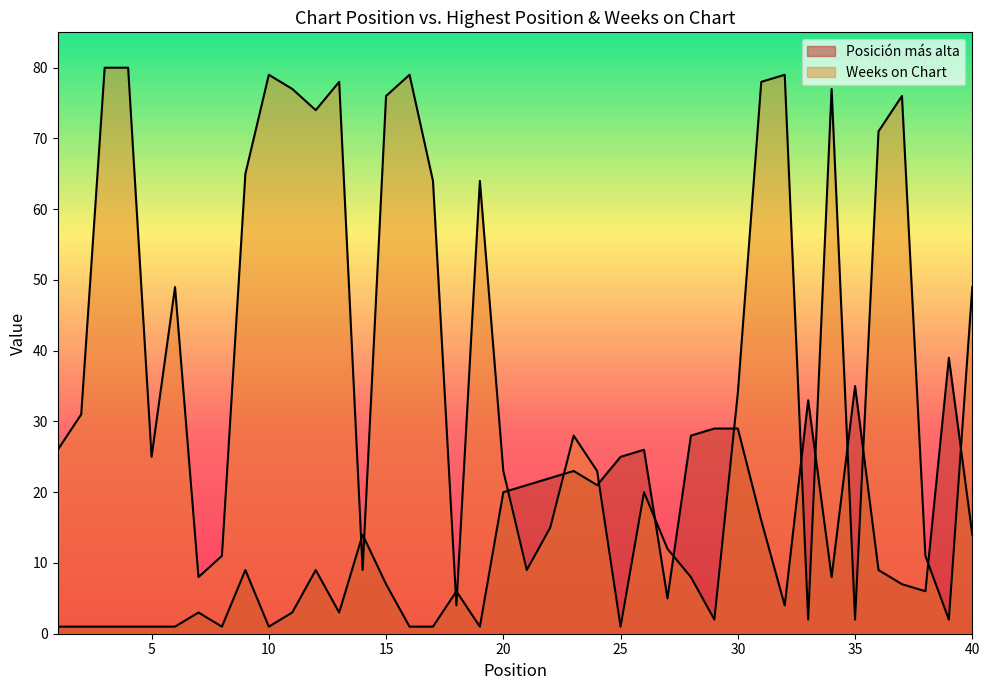

Reading left to right, transcribe all the data shown in this chart.

Posición más alta: 1	1	1	1	1	1	3	1	9	1	3	9	3	14	7	1	1	6	1	20	21	22	23	21	25	26	5	28	29	29	16	4	33	8	35	9	7	6	39	14
Weeks on Chart: 26	31	80	80	25	49	8	11	65	79	77	74	78	9	76	79	64	4	64	23	9	15	28	23	1	20	12	8	2	34	78	79	2	77	2	71	76	11	2	49